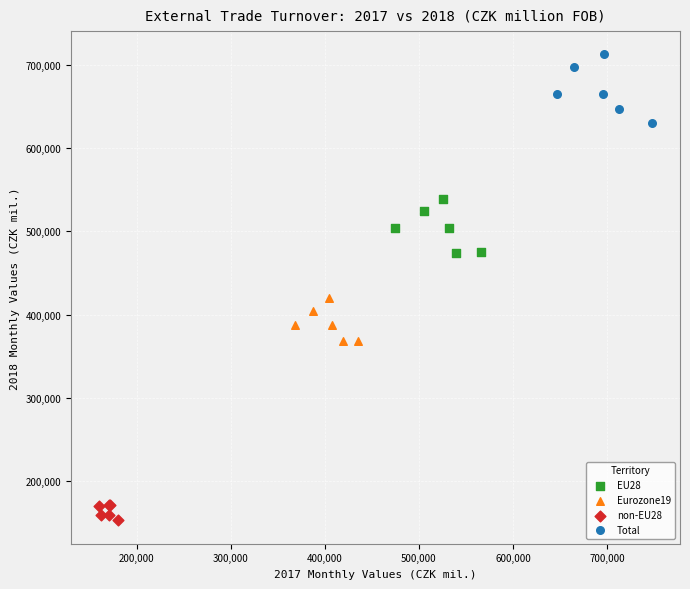

Which series has the largest Y range (max minus min)?

Total